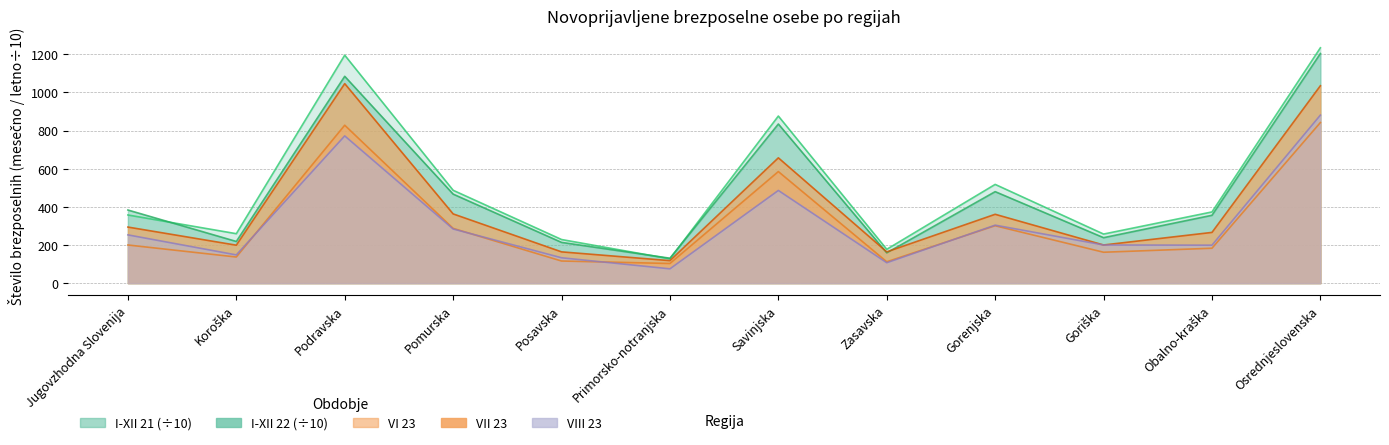

What is the minimum value for I-XII 22?

130.7